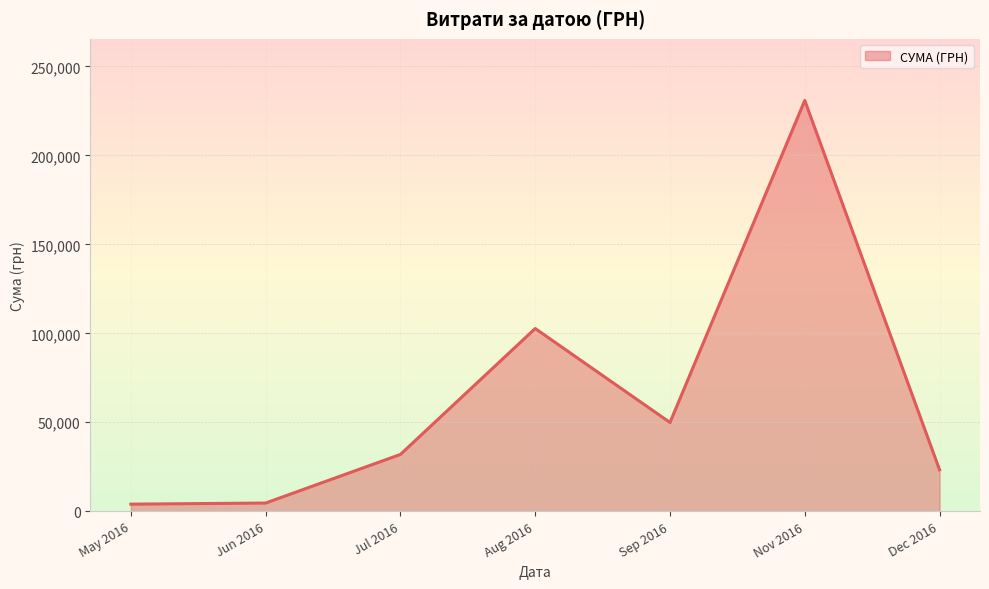

Where is the data nearest to the value 117424?

Aug 2016